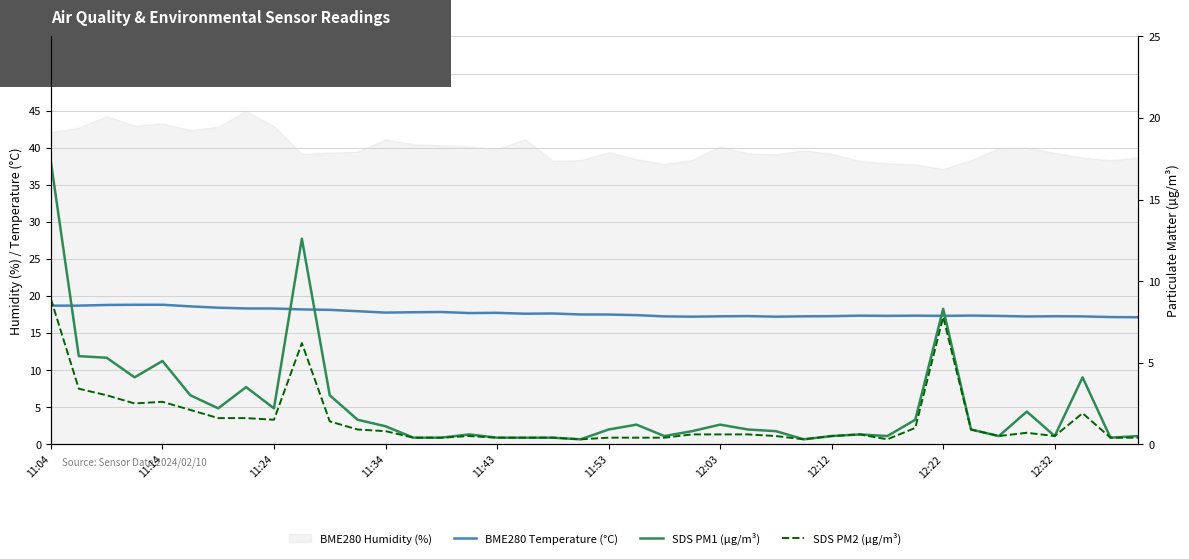

Read the SDS PM1 (µg/m³) value at 21.

1.2